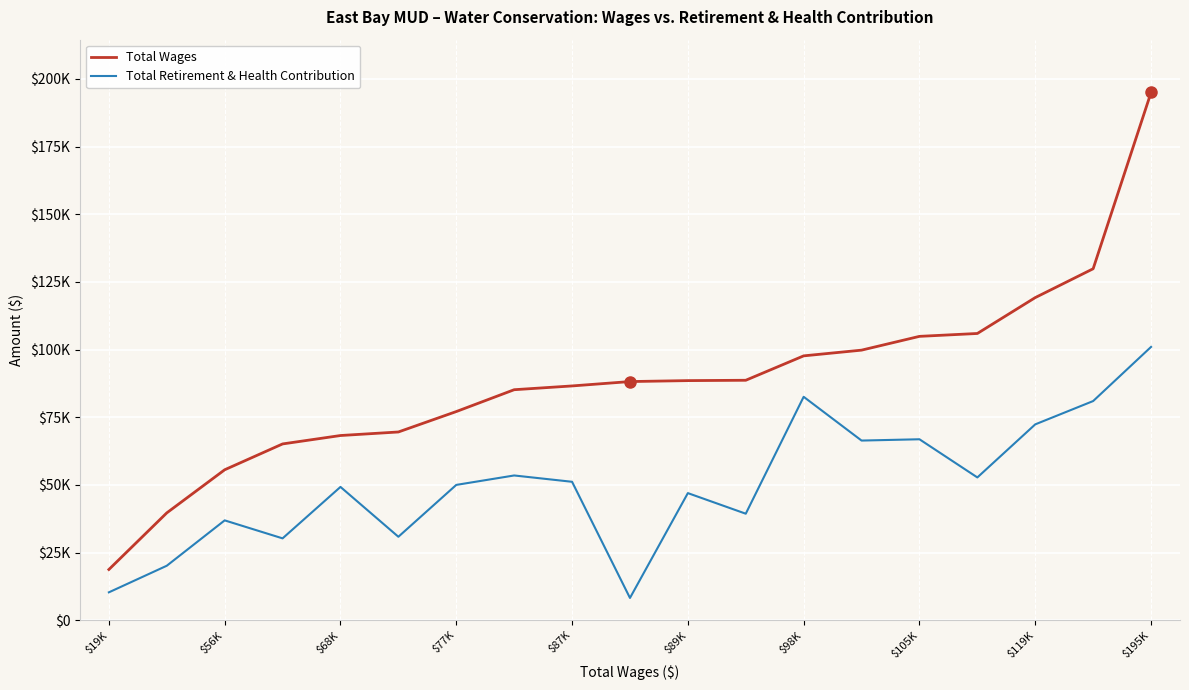

Does the chart have visible grid lines?

Yes